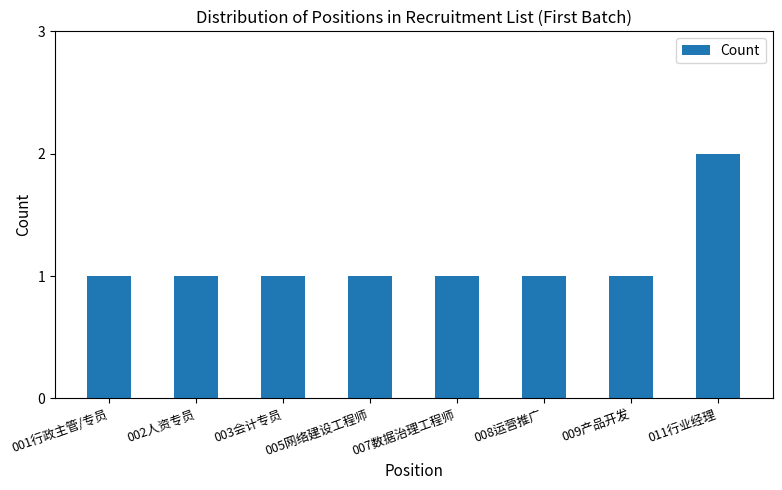

Does the chart contain stacked bars?

No